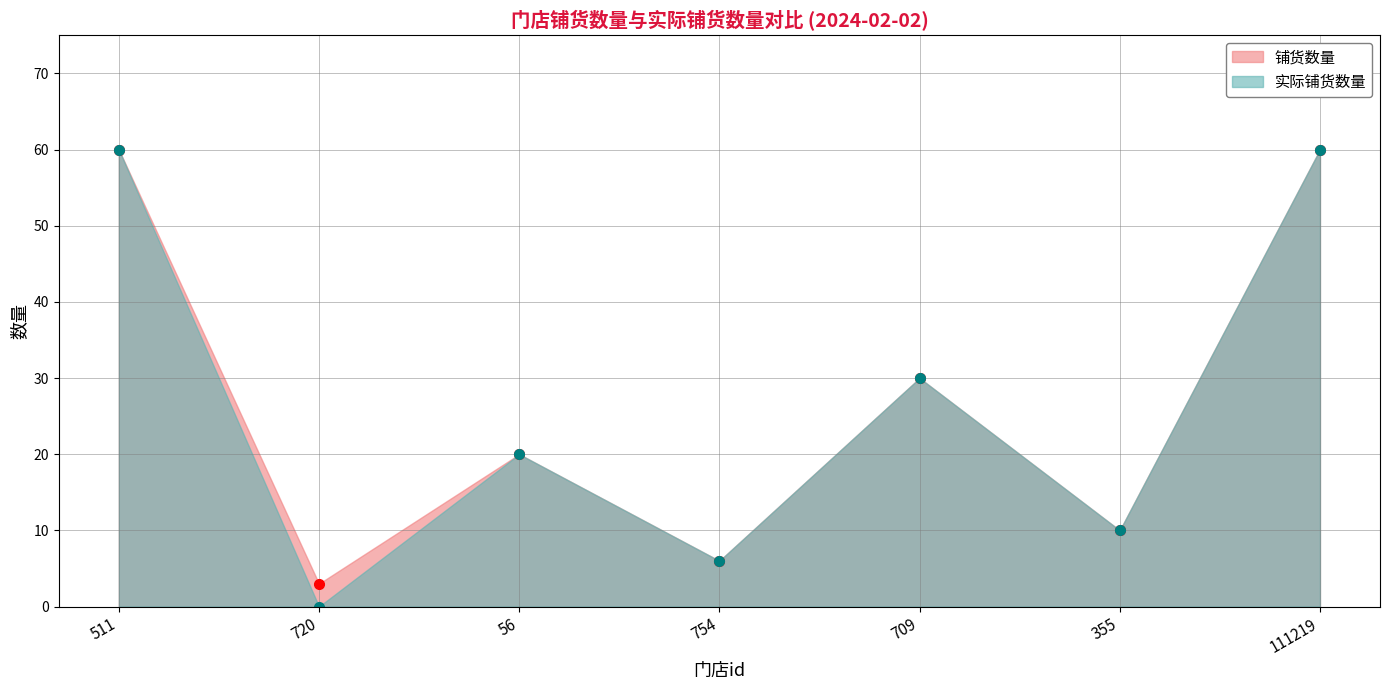

At which category does the chart reach its minimum across all series?

720